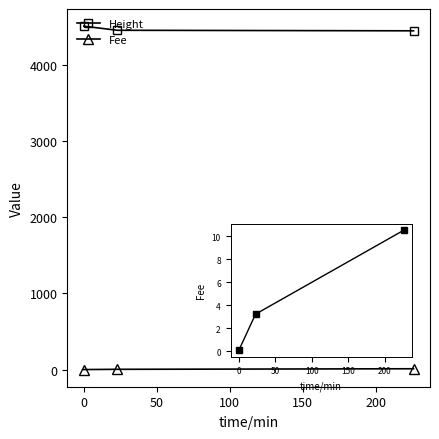

At how many categories does at least one series exceed 496?

3